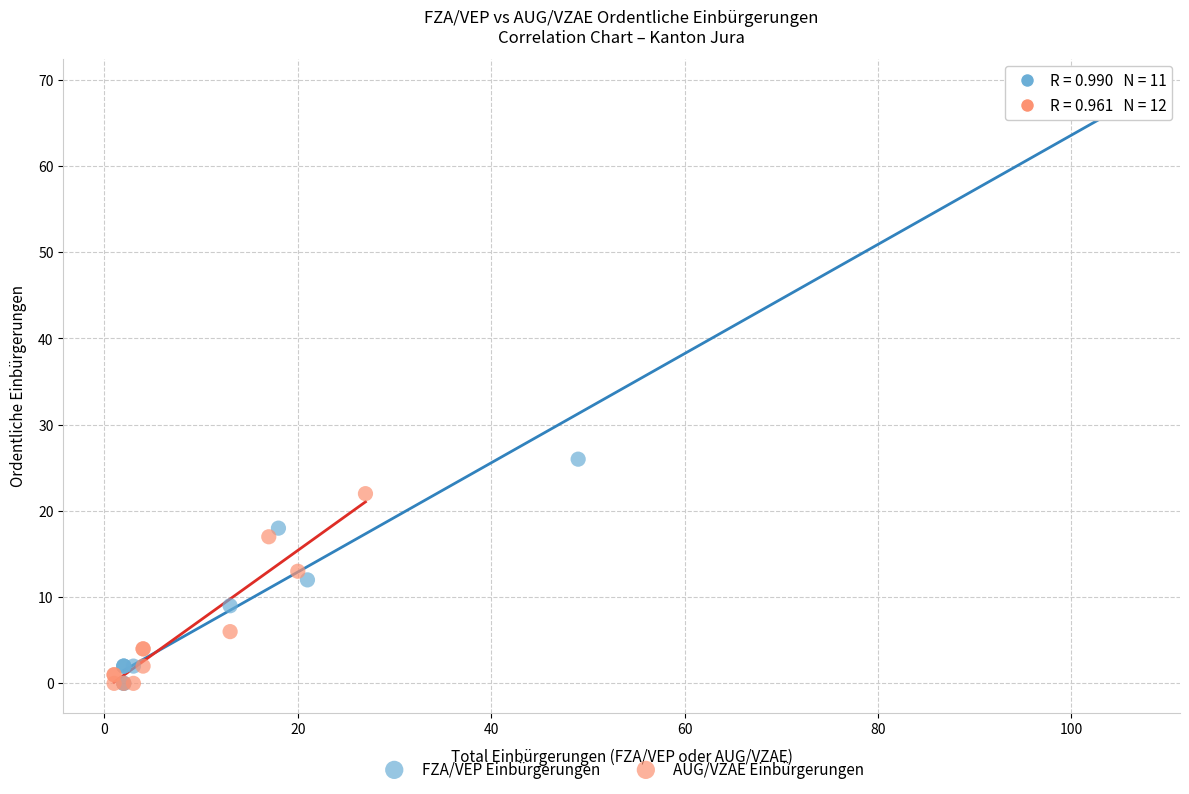

Which series has the widest spread of Y values?

FZA/VEP Einbürgerungen